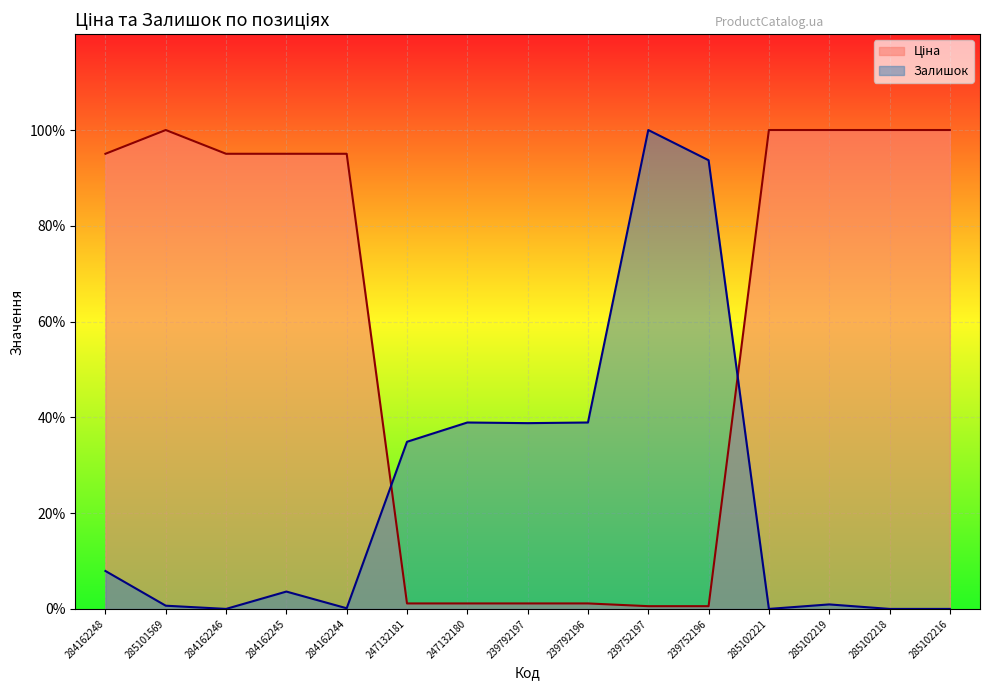

Where does the Залишок series first go above 362?

284162248